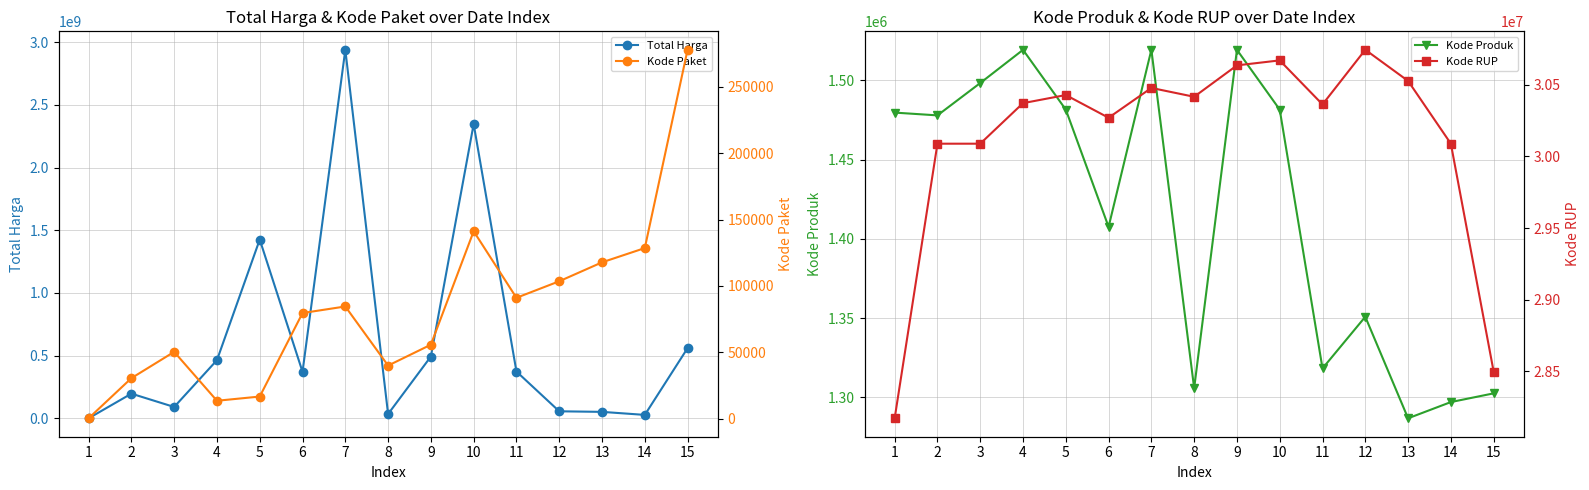

Is it true that Kode RUP equals 30745112 at 12?

True